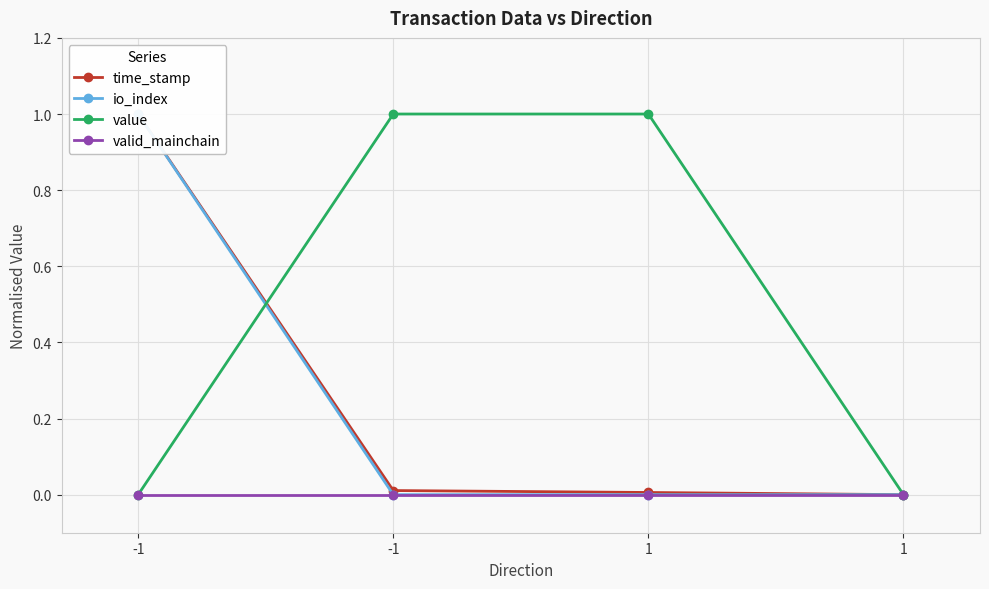

Reading left to right, extract all data points from this chart.

time_stamp: 1.0	0.0	0.0	0.0
io_index: 1.0	0.0	0.0	0.0
value: 0.0	1.0	1.0	0.0
valid_mainchain: 0.0	0.0	0.0	0.0